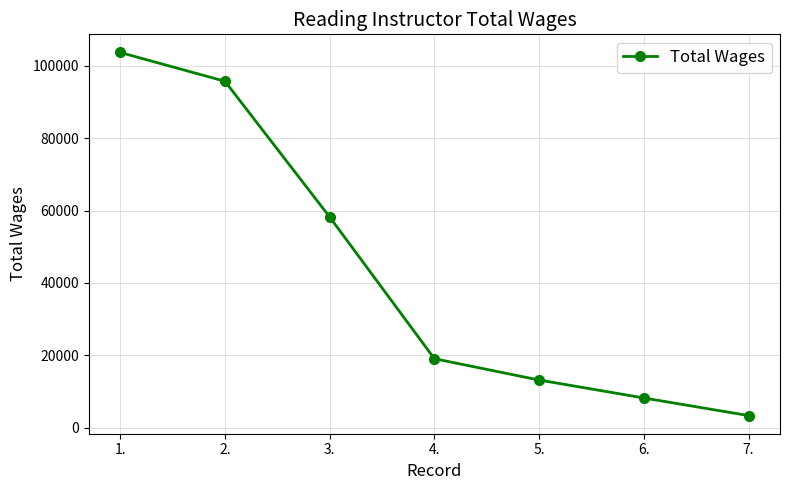

The chart shows a value of 11617 at 4.. True or false?

False